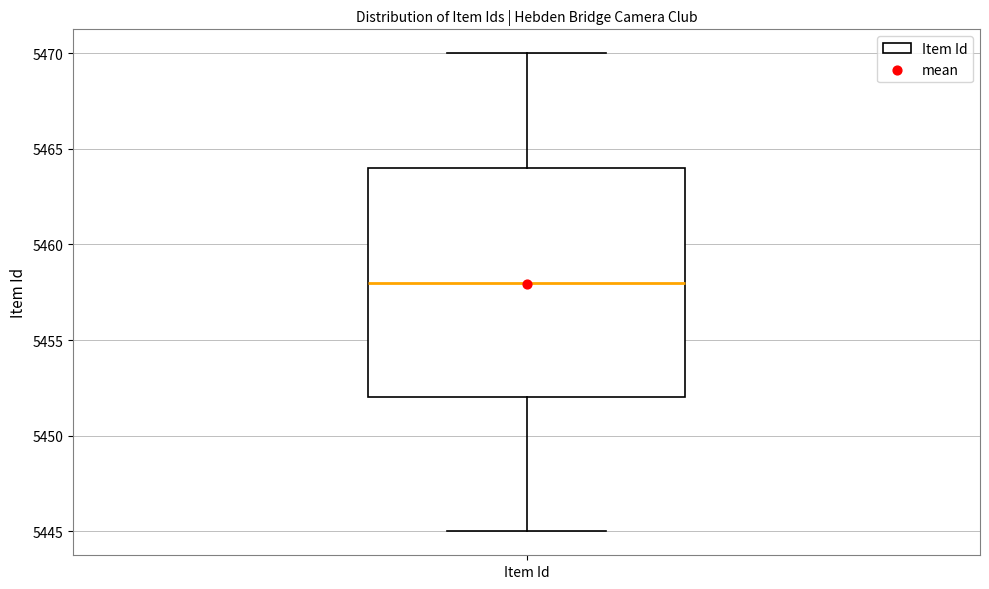

Transcribe this box plot: give where the median line is, the range the box spans, and where the two whiskers end, as read against the y-axis. The values are not printed on the chart, so give them approximately, as read against the axis.

median 5458, box 5452 to 5464, whiskers 5445 to 5470